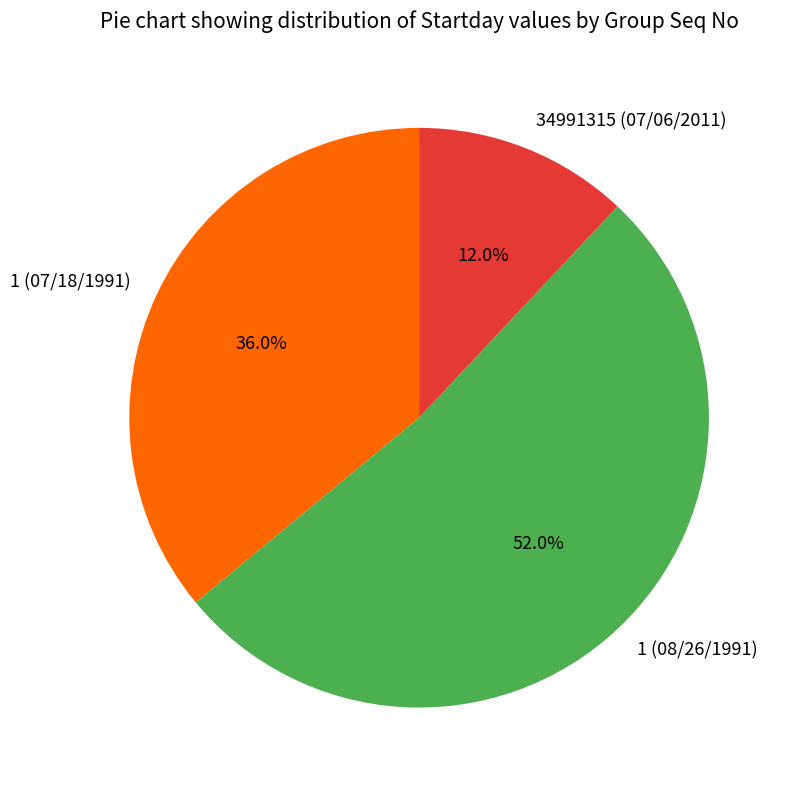

Rank the categories by value from highest to lowest.

1 (08/26/1991), 1 (07/18/1991), 34991315 (07/06/2011)